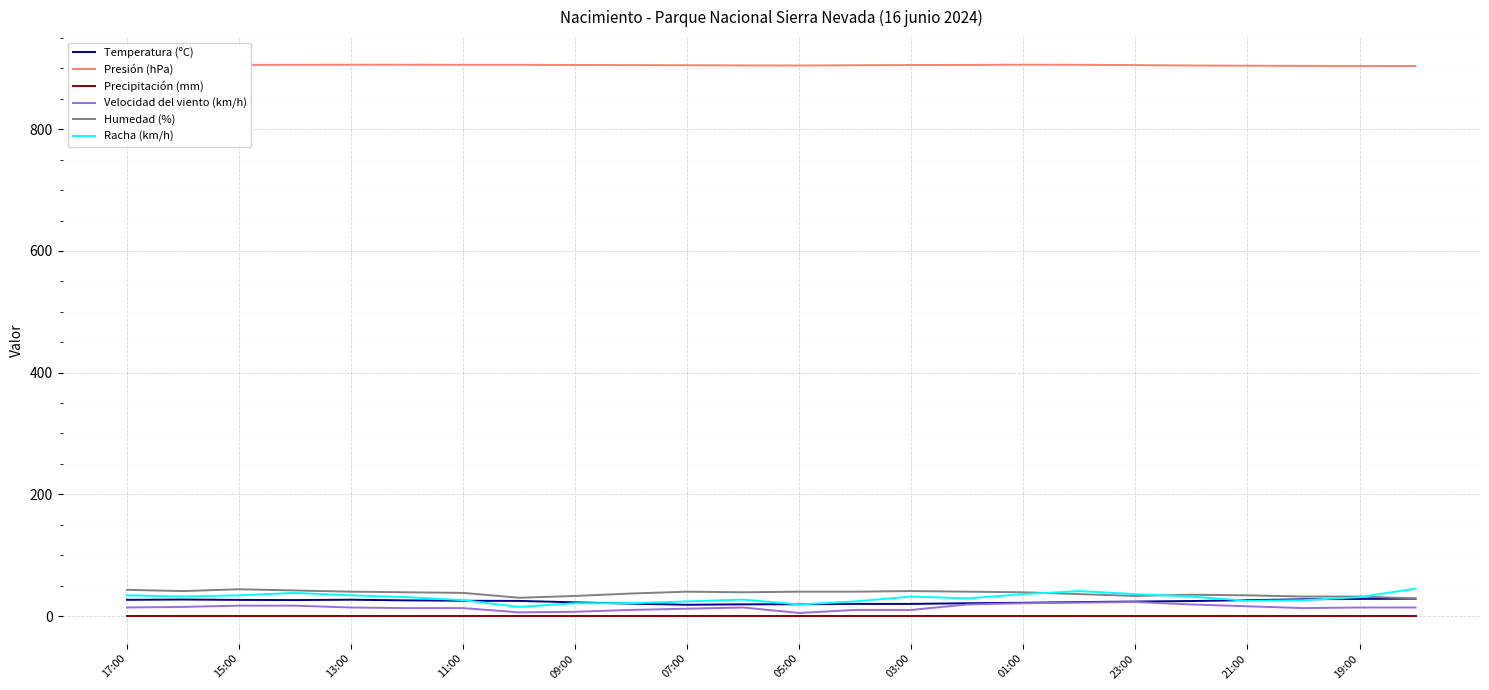

What is the maximum value for Racha (km/h)?

45.0